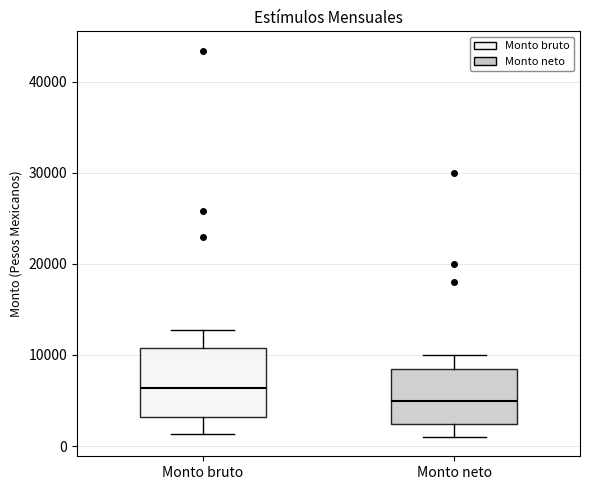

Reading left to right, transcribe this box plot: for each box, give where its median line is, the range the box spans, and where its two whiskers end, as read against the y-axis. The values are not printed on the chart, so give them approximately, as read against the axis.

Monto bruto: median 6000, box 3000 to 11000, whiskers 1000 to 13000
Monto neto: median 5000, box 2000 to 9000, whiskers 1000 to 10000